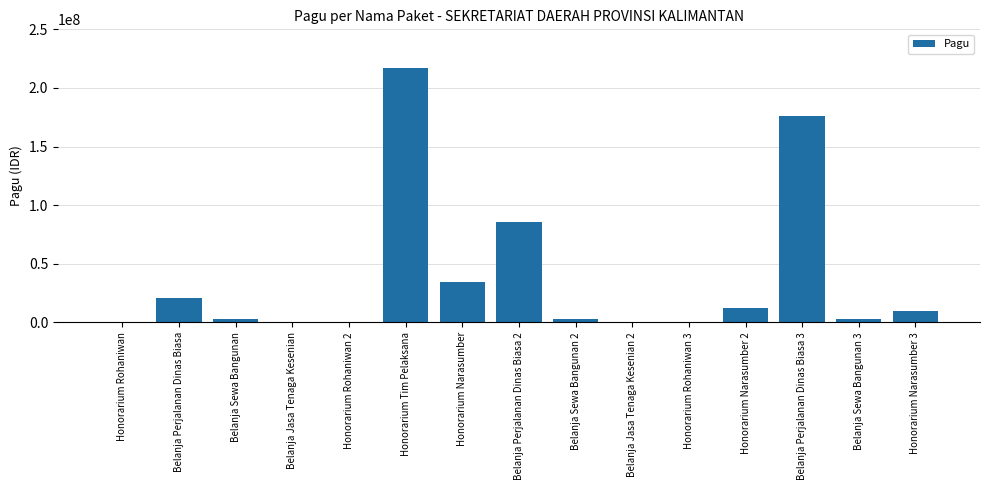

How many series are shown in this chart?

1